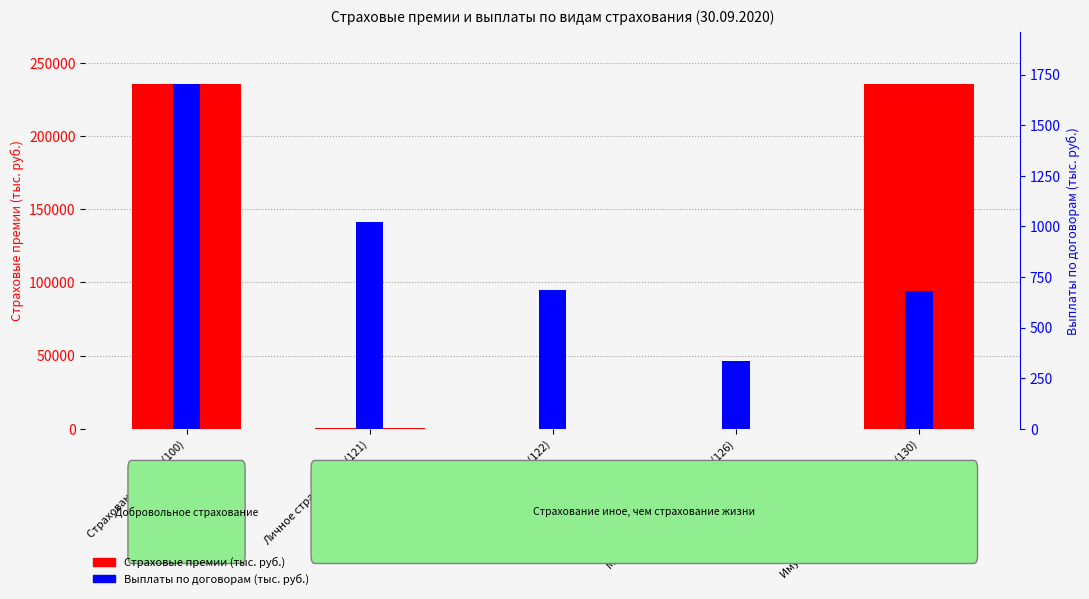

What is the label of the 3rd bar from the right?

От несчастных случаев (122)